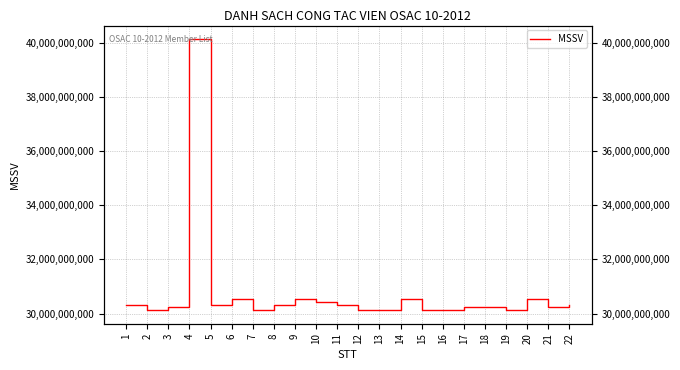

Rank the categories by value from highest to lowest.

4, 14, 20, 9, 6, 10, 5, 11, 22, 8, 1, 21, 3, 18, 17, 7, 15, 2, 16, 13, 12, 19